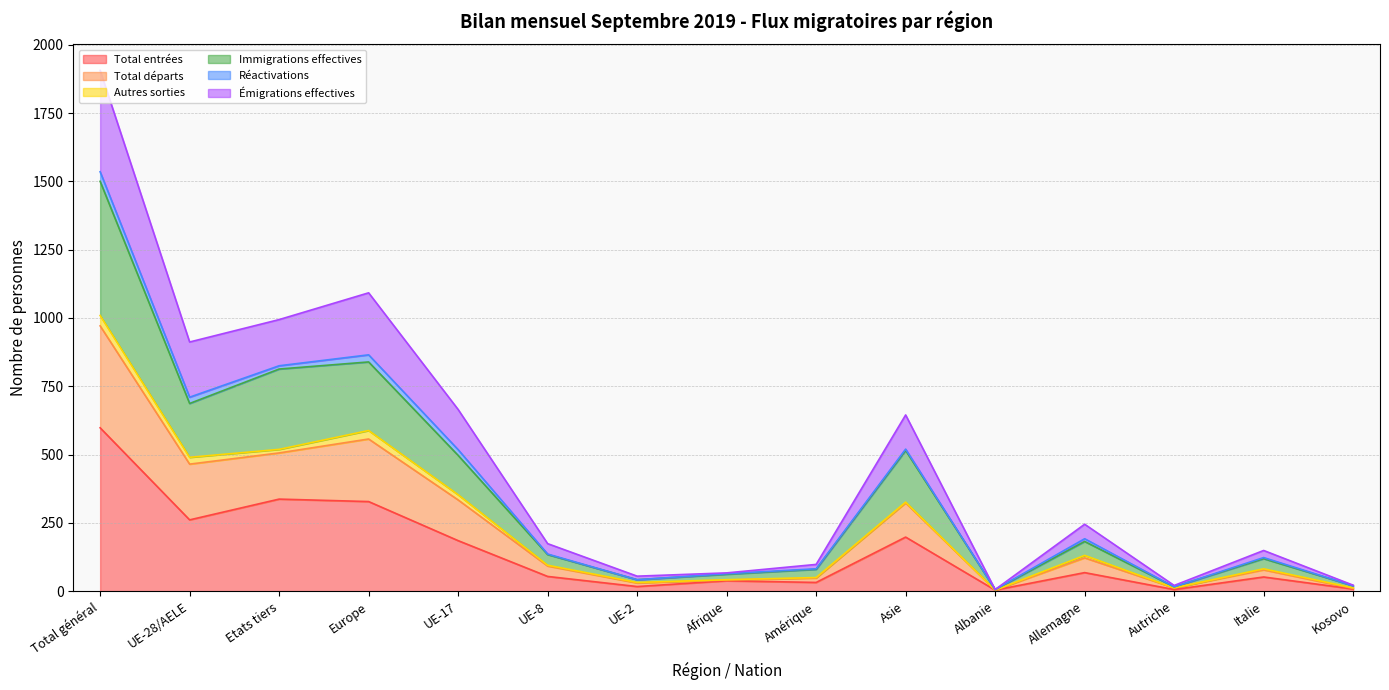

What is the maximum value for Immigrations effectives?

1500